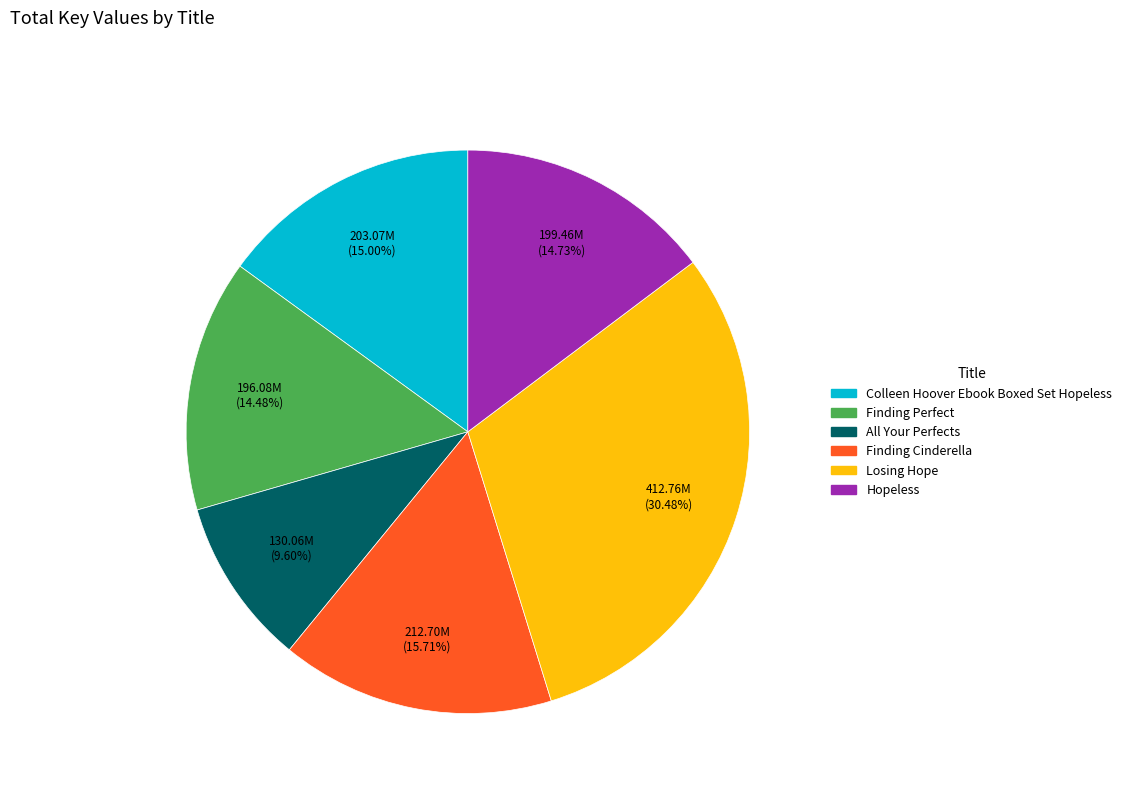

Is there a majority slice in this chart?

No